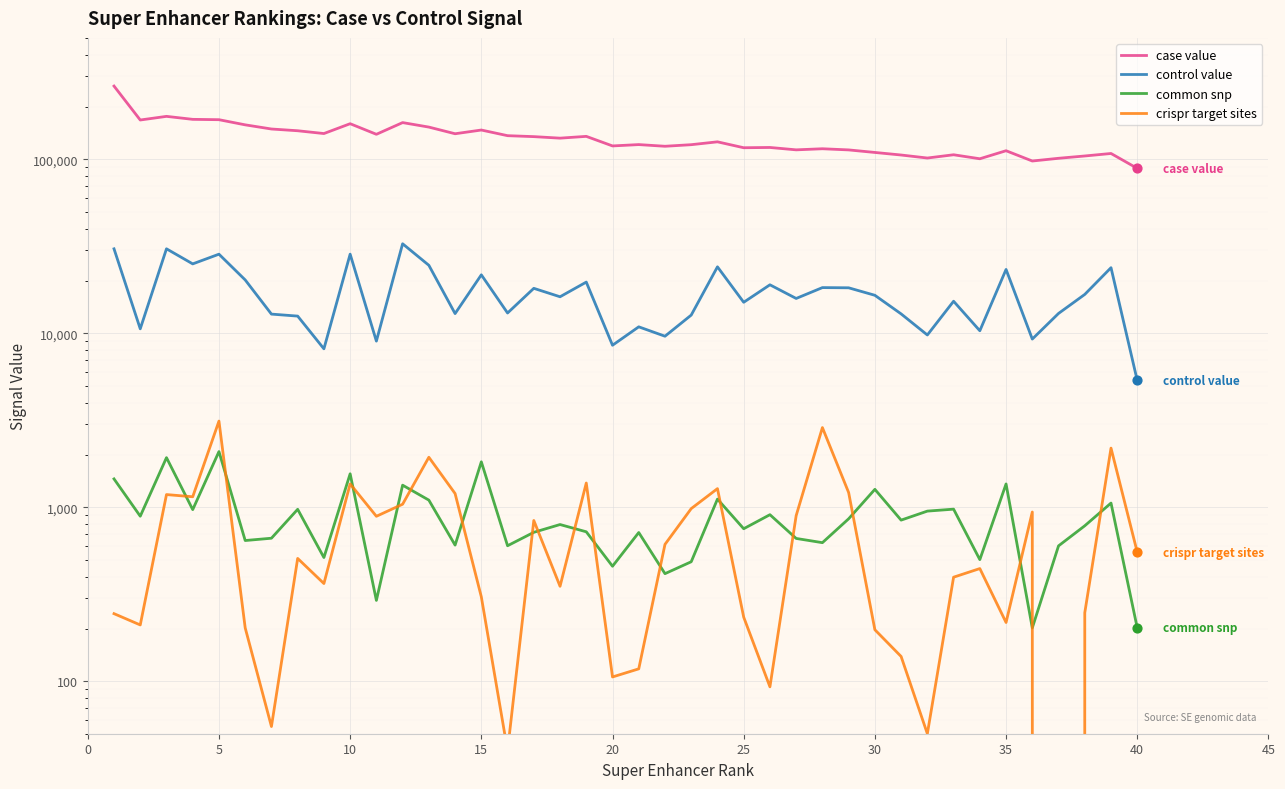

Is the value of common snp at 39 greater than the value of control value at 33?

No